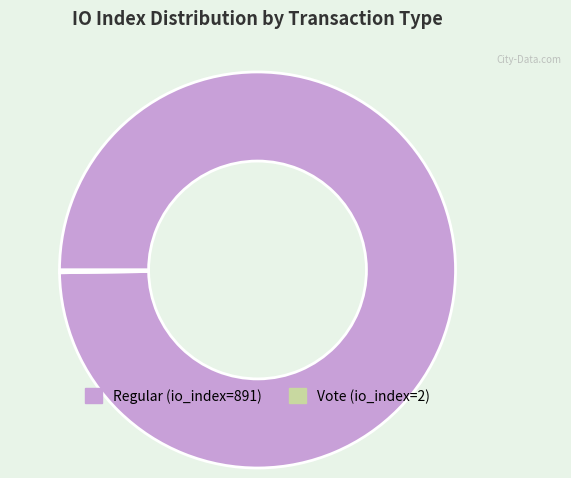

Which slice is the largest?

Regular (io_index=891)